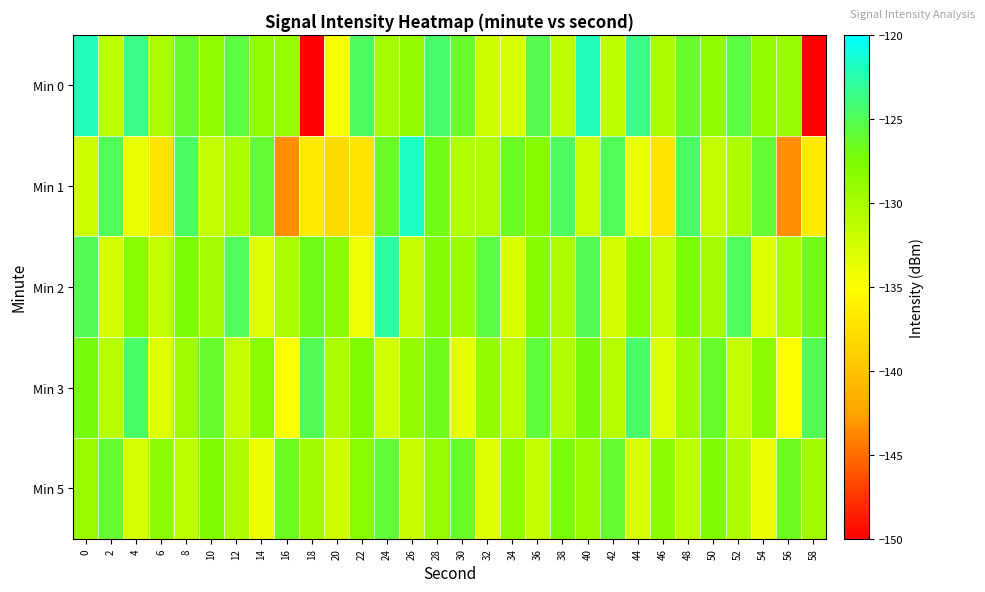

Between 36 and 58, which series saw the biggest shift?

Min 0